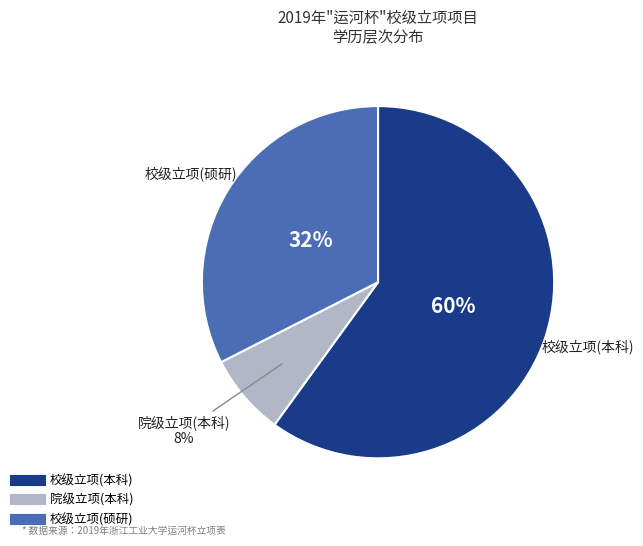

Which has a higher value, 校级立项(本科) or 院级立项(本科)?

校级立项(本科)